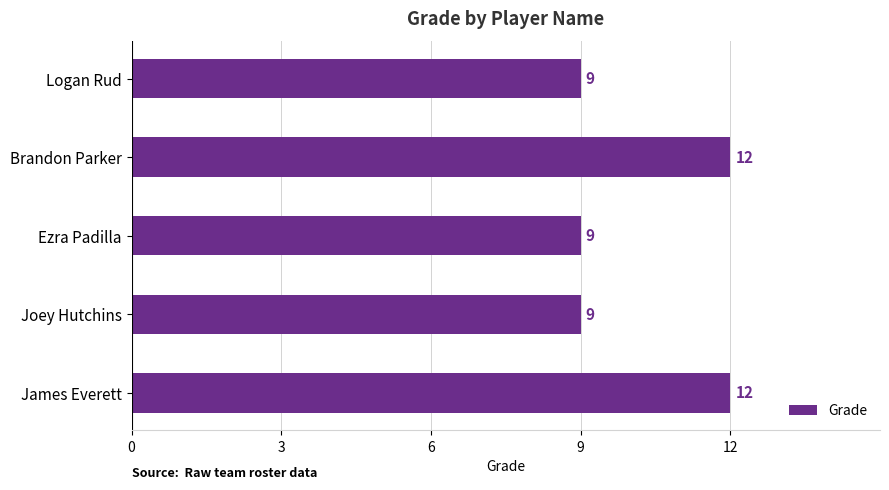

What is the sum of the values at Ezra Padilla and Joey Hutchins?

18